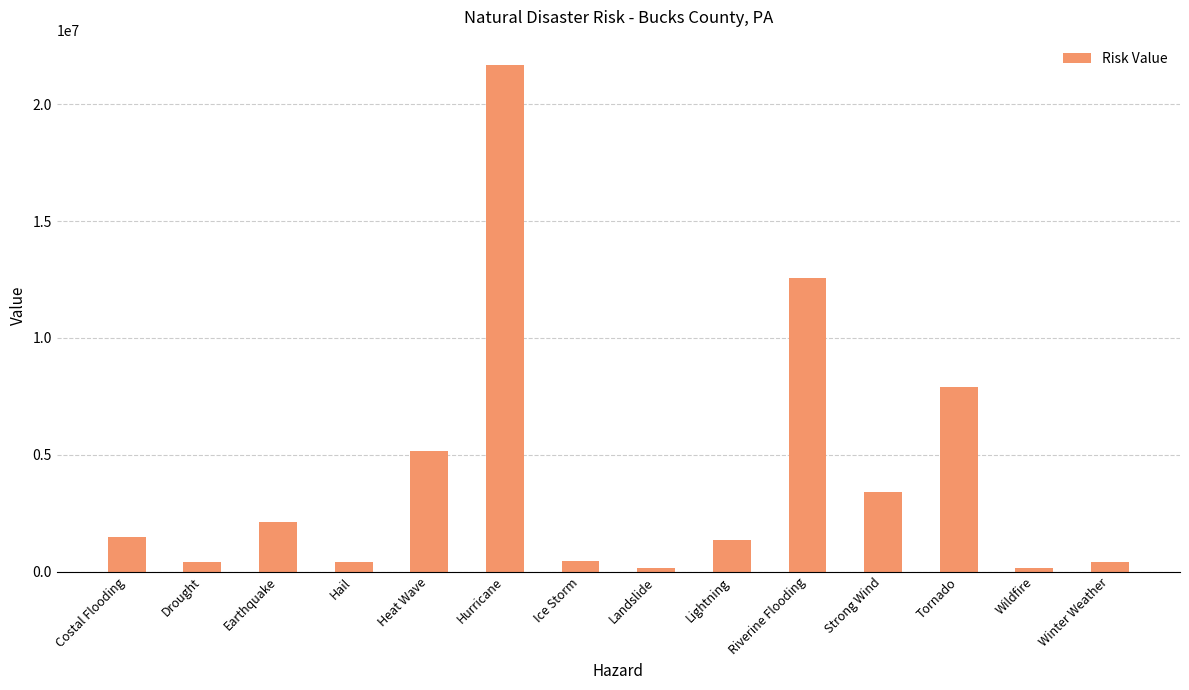

What is the sum of all values?

57707879